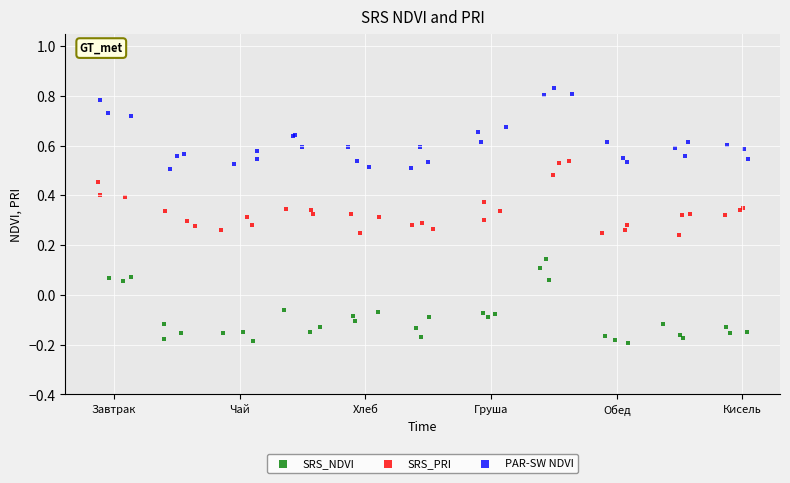

Which series reaches the minimum Y coordinate?

SRS_NDVI